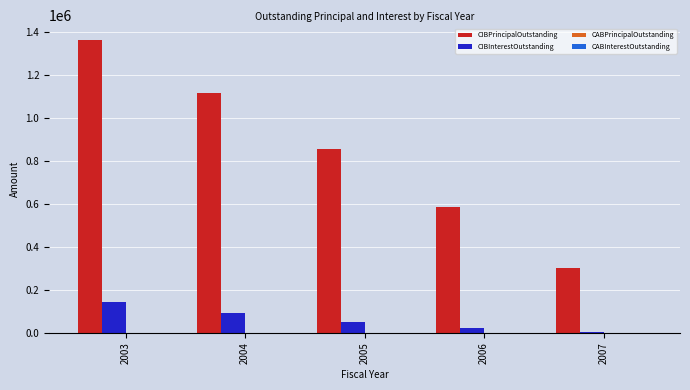

Which series changed the most between 2005 and 2006?

CIBPrincipalOutstanding